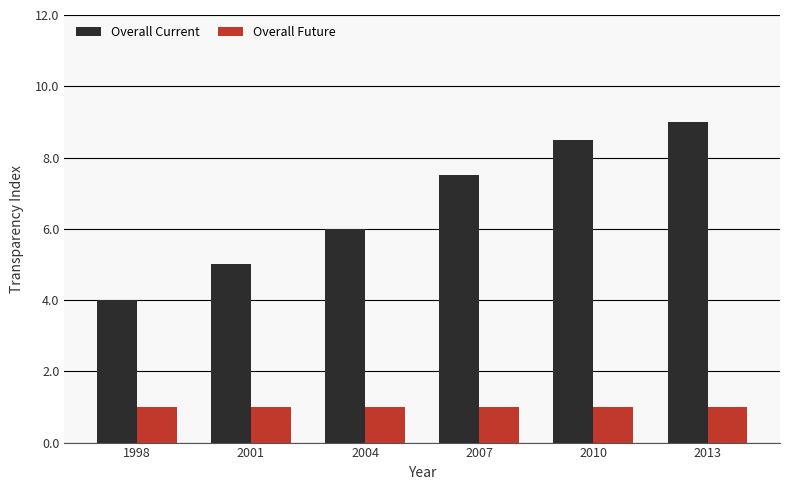

Which category has the highest value across all series?

2013